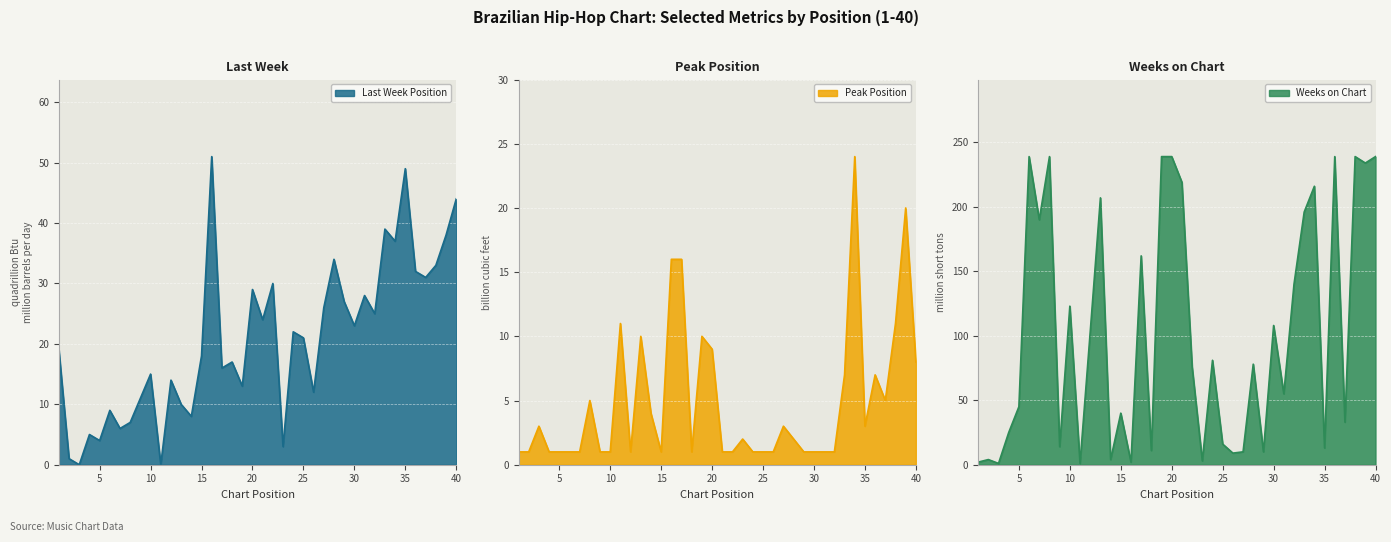

How many positive values does the Last Week series have?

38